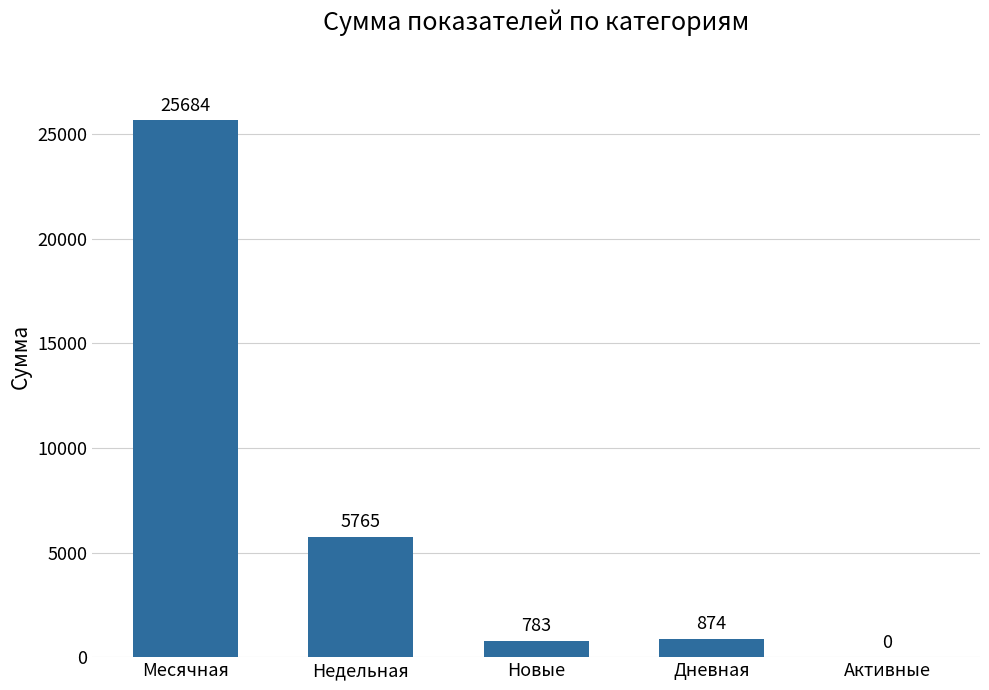

Reading left to right, extract all data points from this chart.

25684	5765	783	874	0